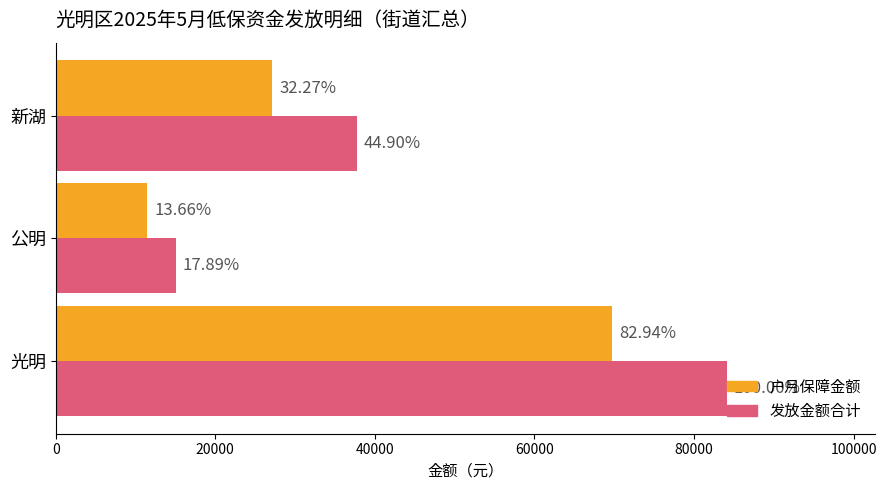

What are all the series names shown in the legend?

户月保障金额, 发放金额合计